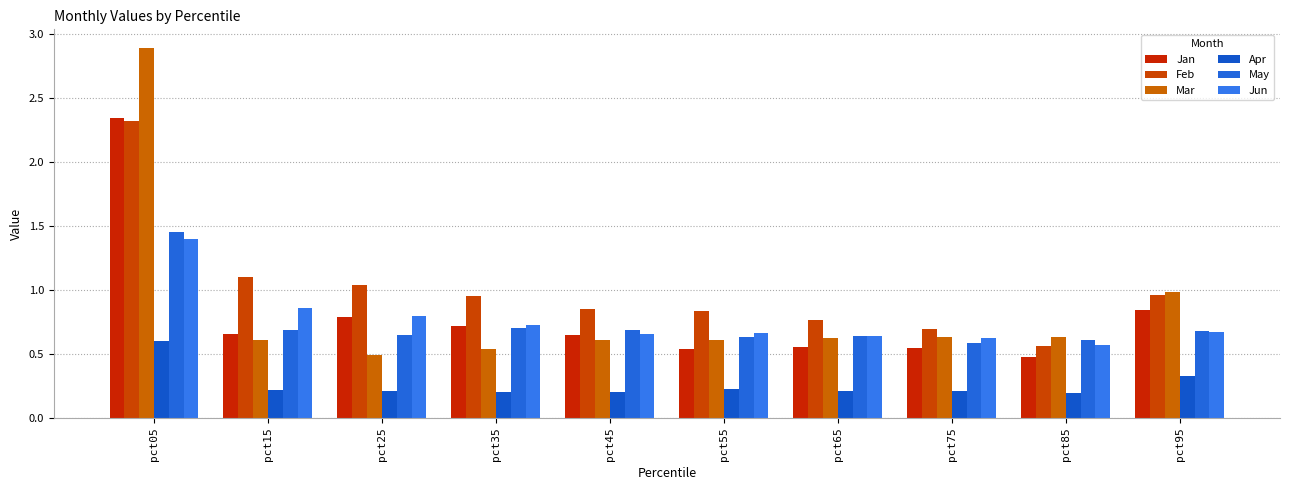

Which category has the lowest value across all series?

pct85